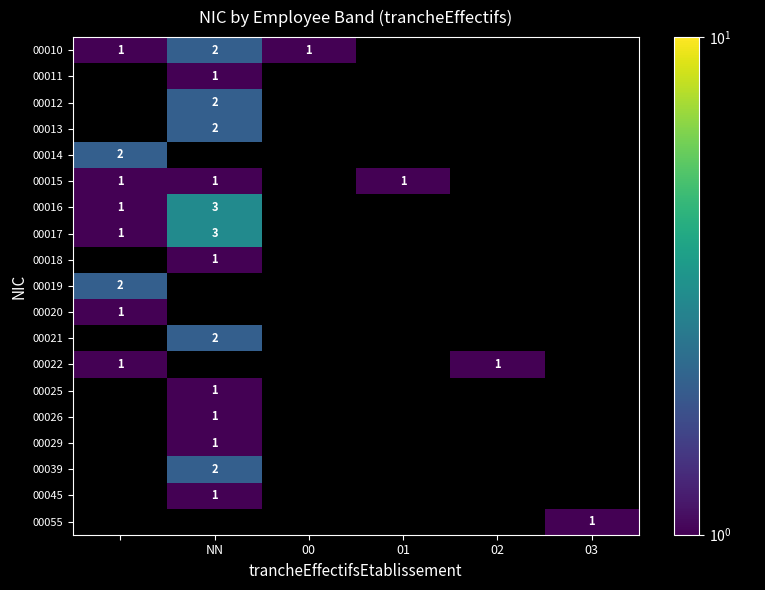

The 00011 series shows 1 at NN. True or false?

True